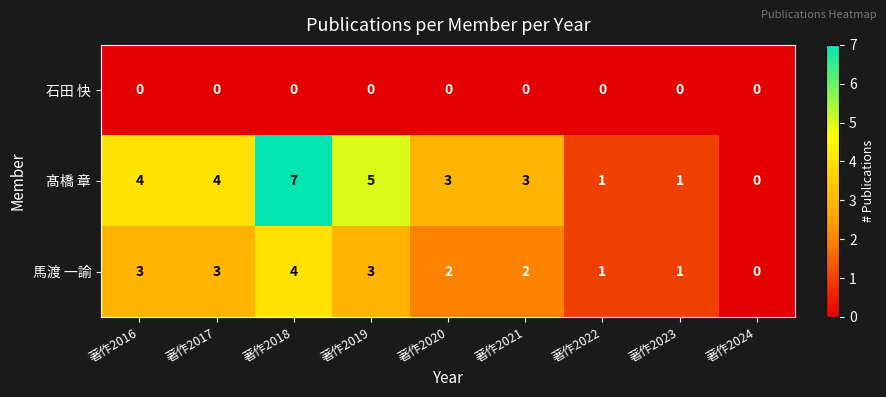

Where does the 髙橋 章 series first go above 3?

著作2016